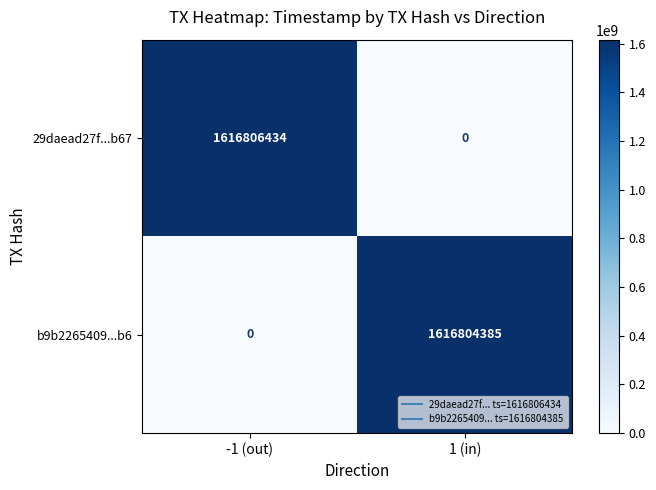

What is the total value across all series at -1 (out)?

1616806434